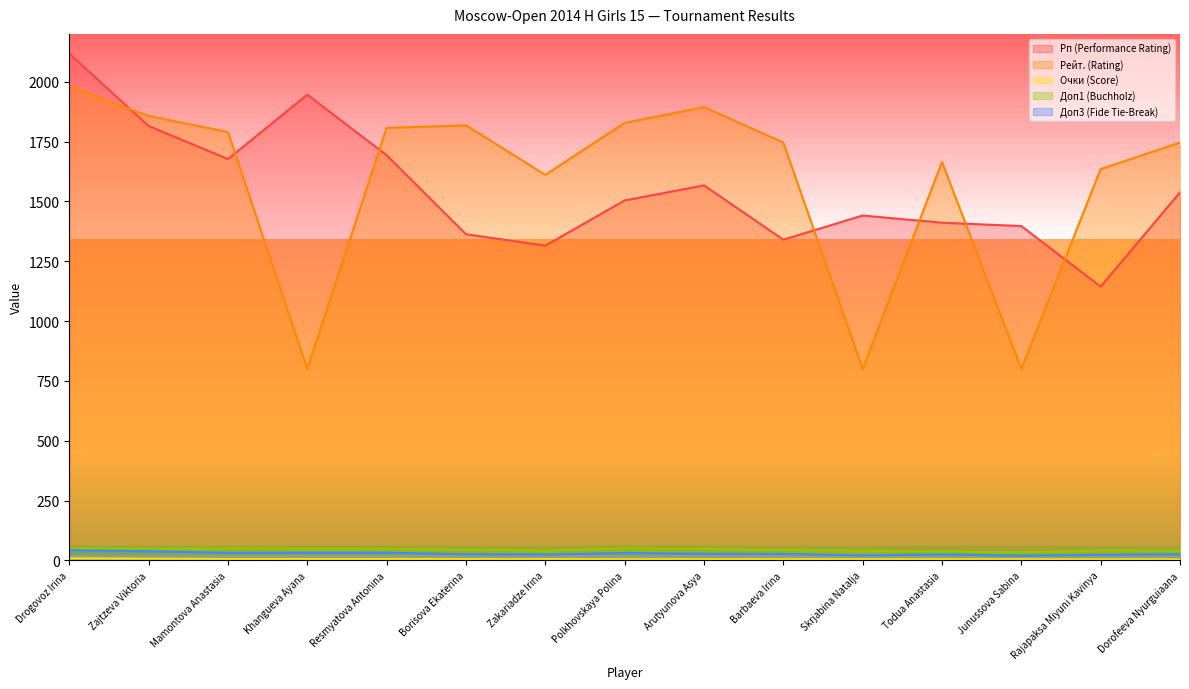

What value does the Рейт. (Rating) series have at Skrjabina Natalja?

800.0